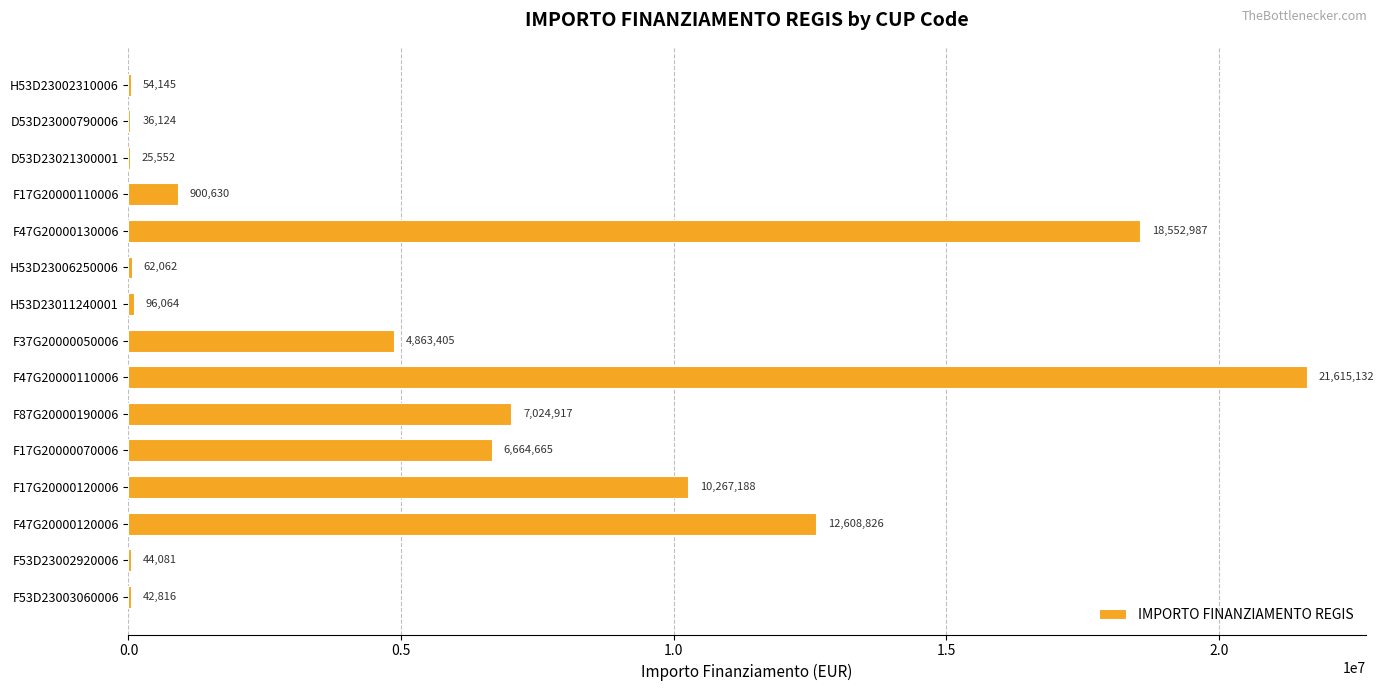

The chart shows a value of 62062.4 at H53D23006250006. True or false?

True